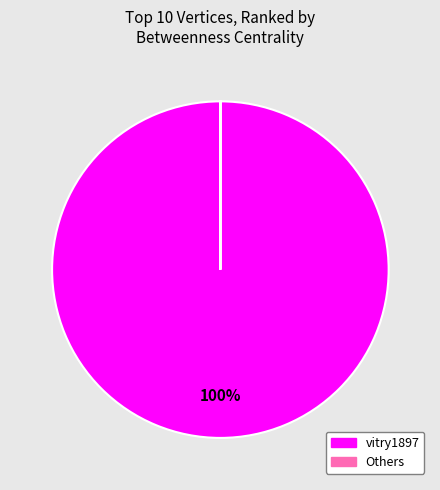

To the nearest percent, what is the average slice percentage?

50%